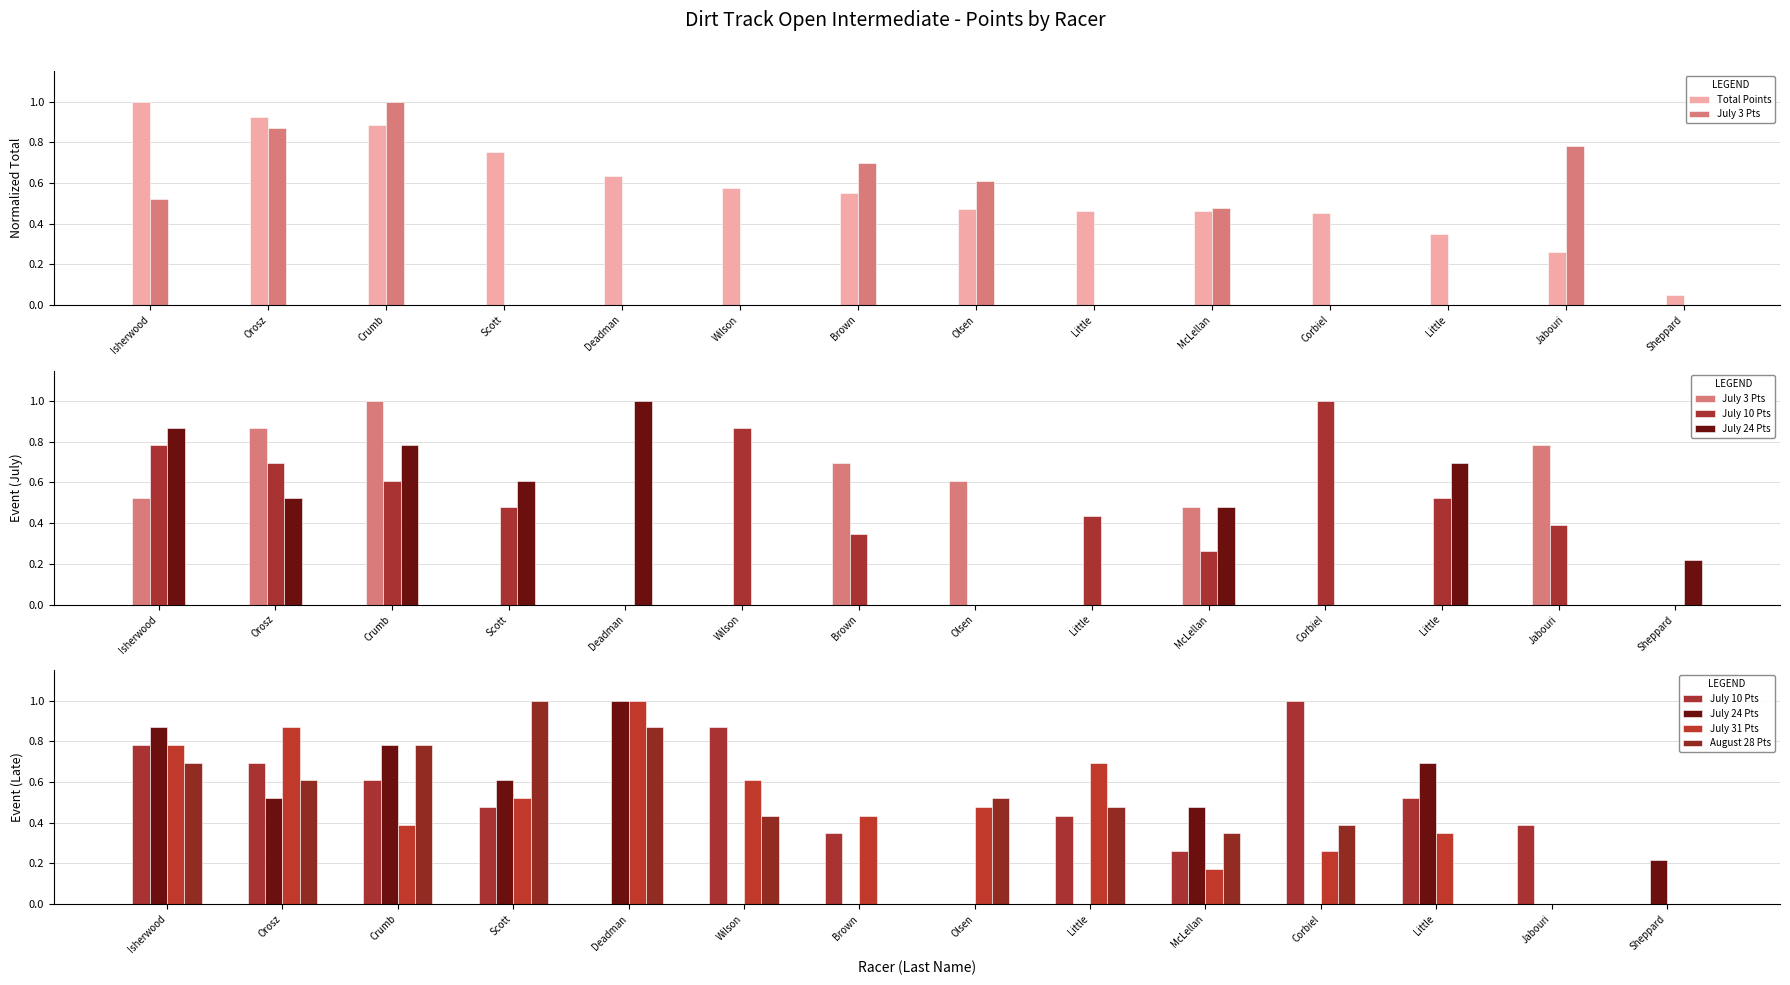

Reading left to right, transcribe all the data shown in this chart.

Total Points: 1.0	0.9	0.9	0.8	0.6	0.6	0.5	0.5	0.5	0.5	0.5	0.3	0.3	0.0
July 3 Pts: 0.5	0.9	1.0	0.0	0.0	0.0	0.7	0.6	0.0	0.5	0.0	0.0	0.8	0.0
July 10 Pts: 0.8	0.7	0.6	0.5	0.0	0.9	0.3	0.0	0.4	0.3	1.0	0.5	0.4	0.0
July 24 Pts: 0.9	0.5	0.8	0.6	1.0	0.0	0.0	0.0	0.0	0.5	0.0	0.7	0.0	0.2
July 31 Pts: 0.8	0.9	0.4	0.5	1.0	0.6	0.4	0.5	0.7	0.2	0.3	0.3	0.0	0.0
August 28 Pts: 0.7	0.6	0.8	1.0	0.9	0.4	0.0	0.5	0.5	0.3	0.4	0.0	0.0	0.0